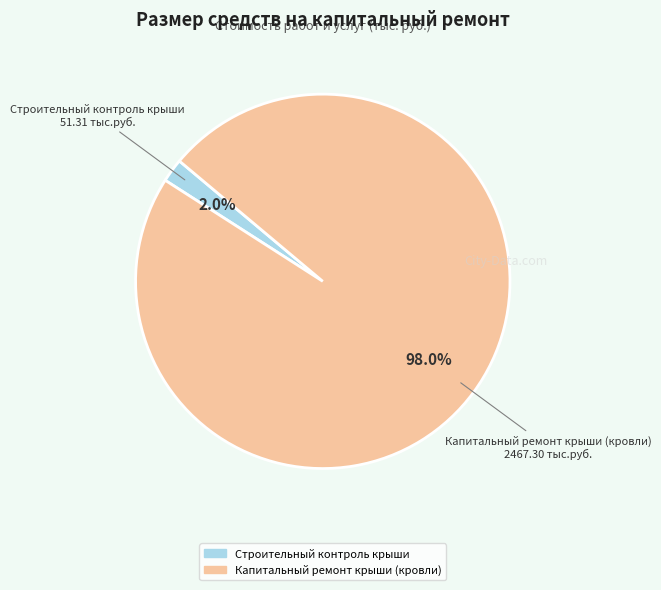

Count the number of slices in the pie.

2